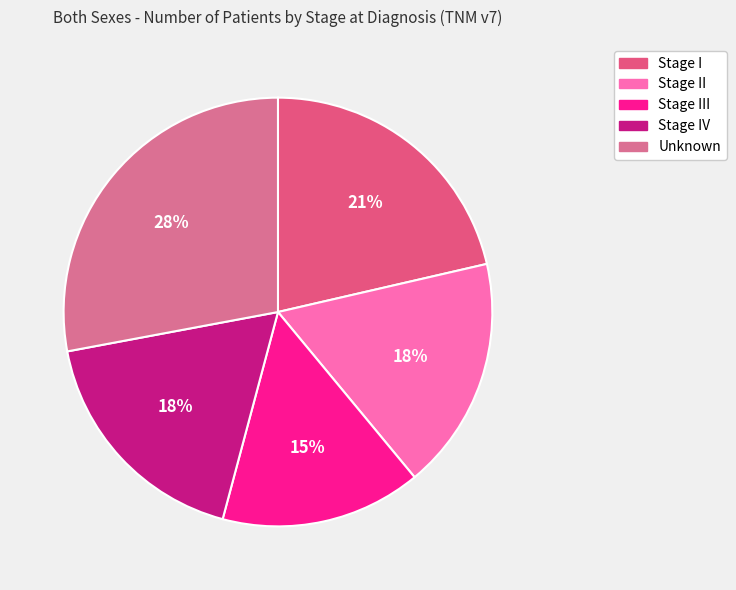

To the nearest percent, what portion does Unknown represent?

28%